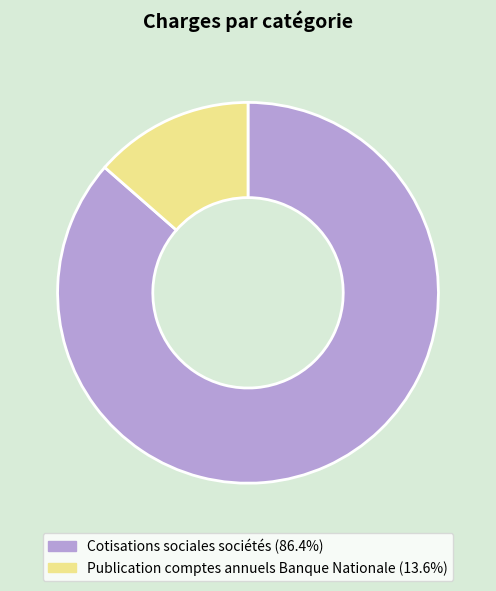

Approximately how many times larger is the value at Publication comptes annuels Banque Nationale compared to Cotisations sociales sociétés?

0.2